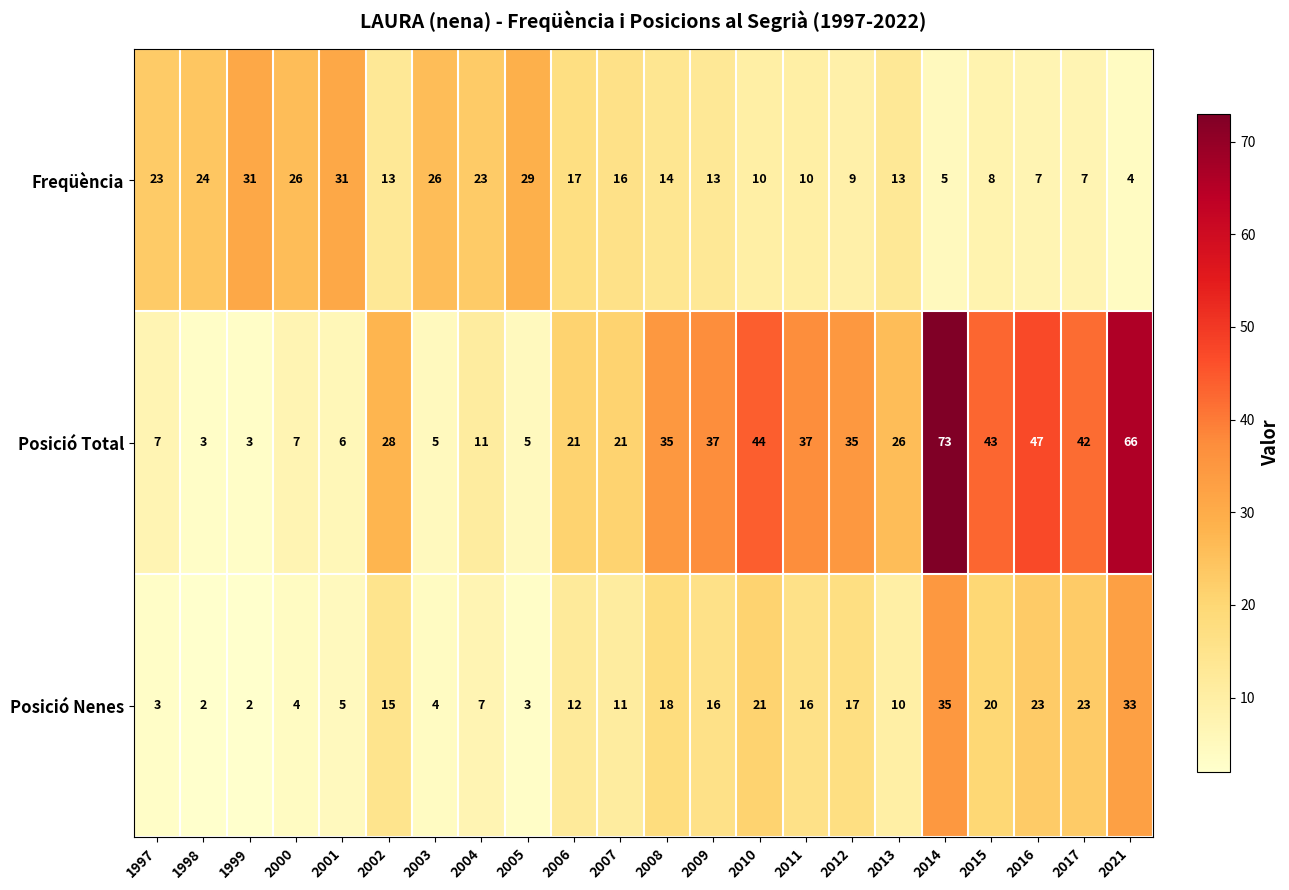

Is the value of Posició Total at 2013 greater than the value of Freqüència at 2012?

Yes